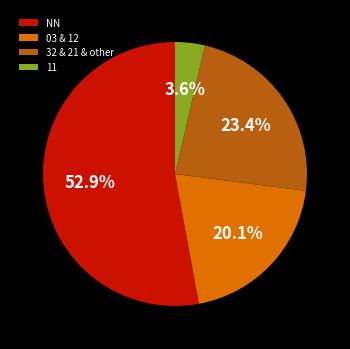

Is 03 & 12 the majority of the pie?

No